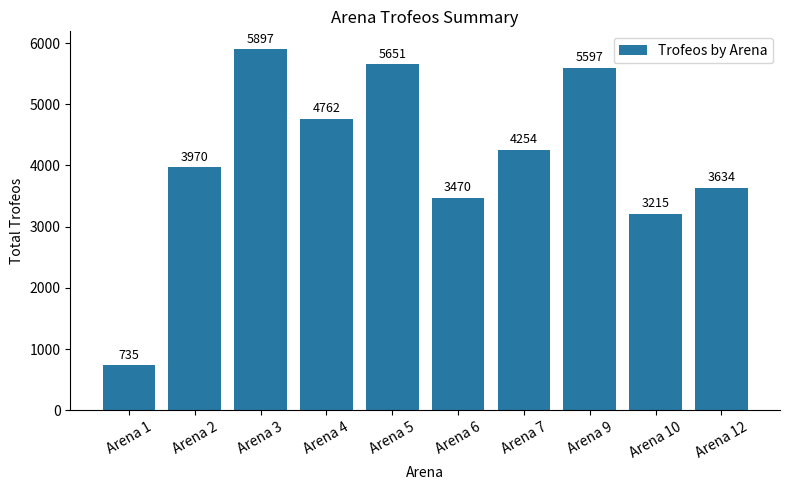

At which category does the chart reach its peak across all series?

Arena 3